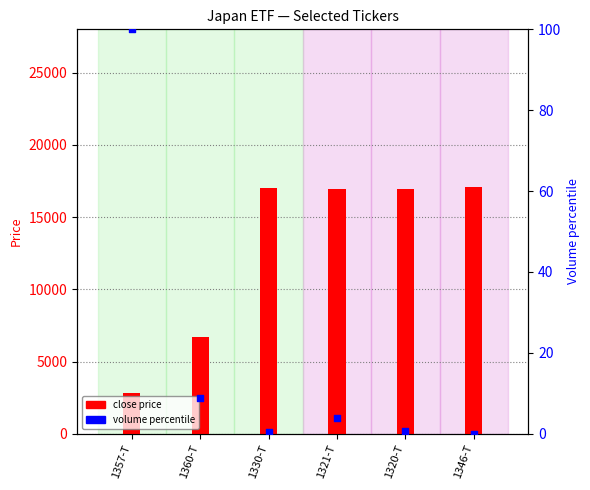

Which series contains the lowest Y value?

volume %ile